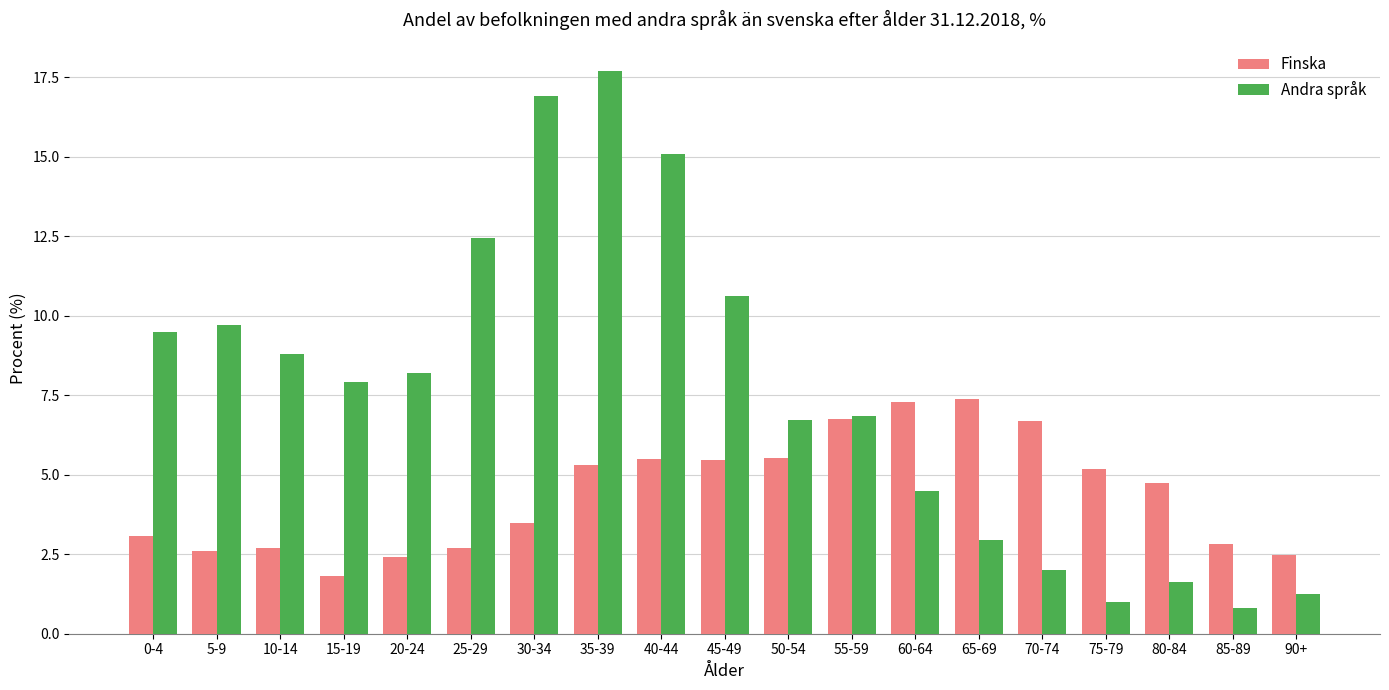

Is it true that Andra språk equals 12.8 at 20-24?

False